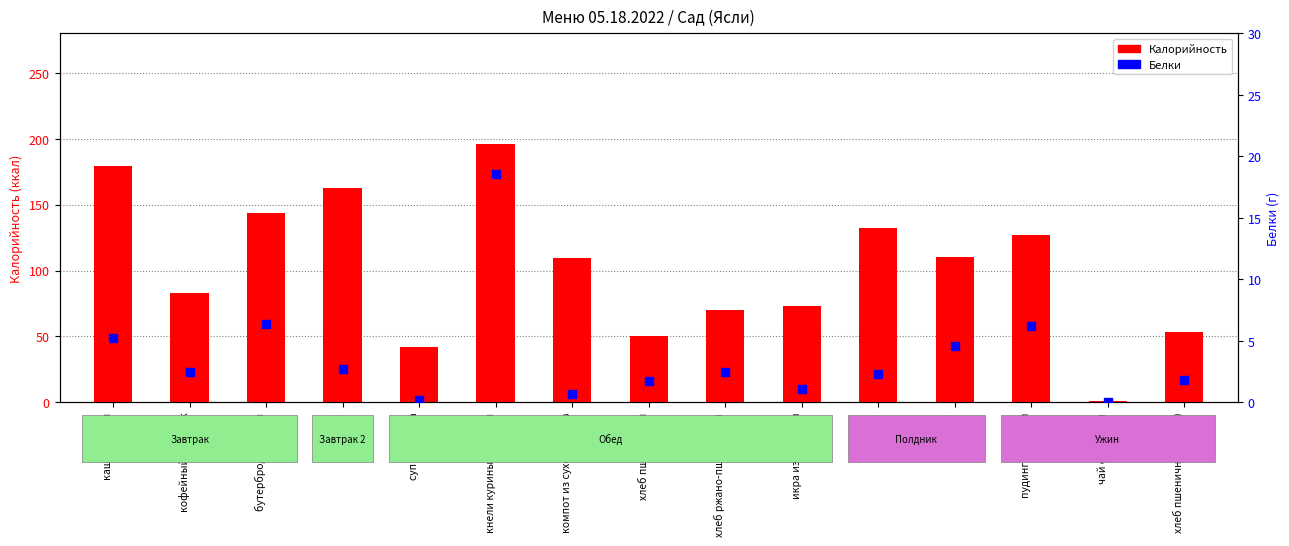

At which category is the sum across all series the highest?

кнели куриные с рисом